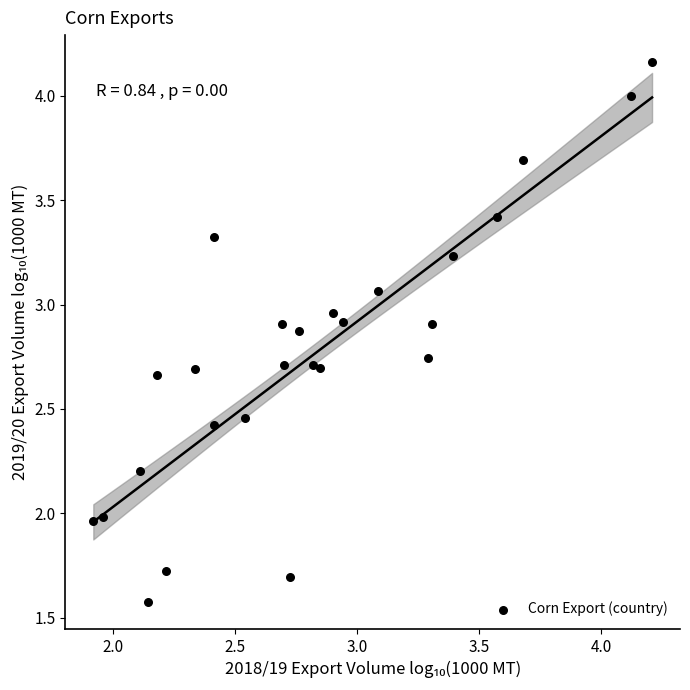

What is the range of Y values (max minus min)?

2.6